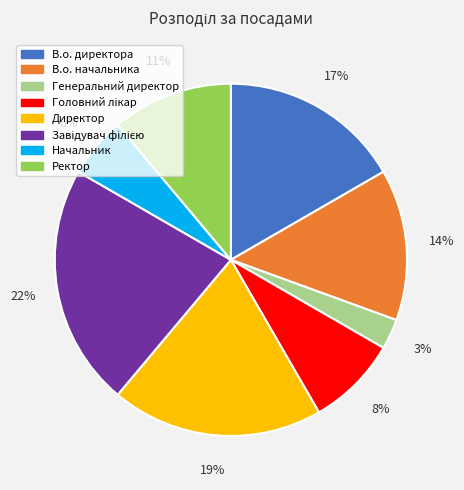

True or false: Генеральний директор accounts for 17% of the total.

False